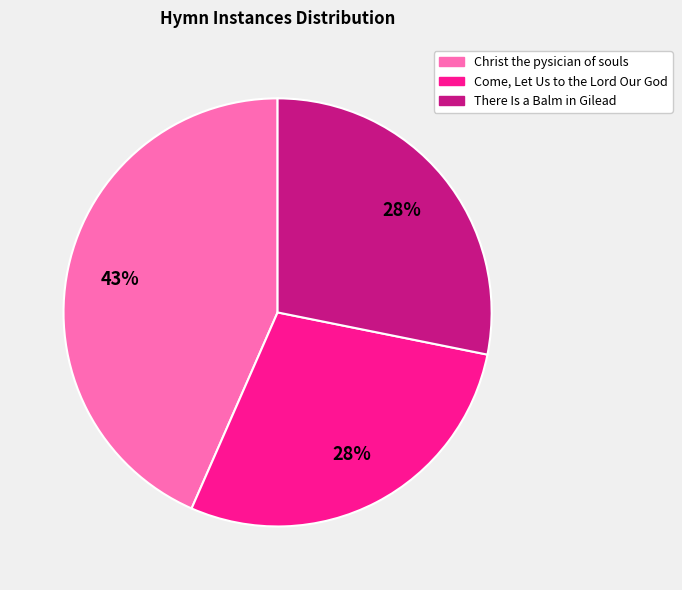

To the nearest percent, what is the difference between the Christ the pysician of souls and There Is a Balm in Gilead slice percentages?

15%